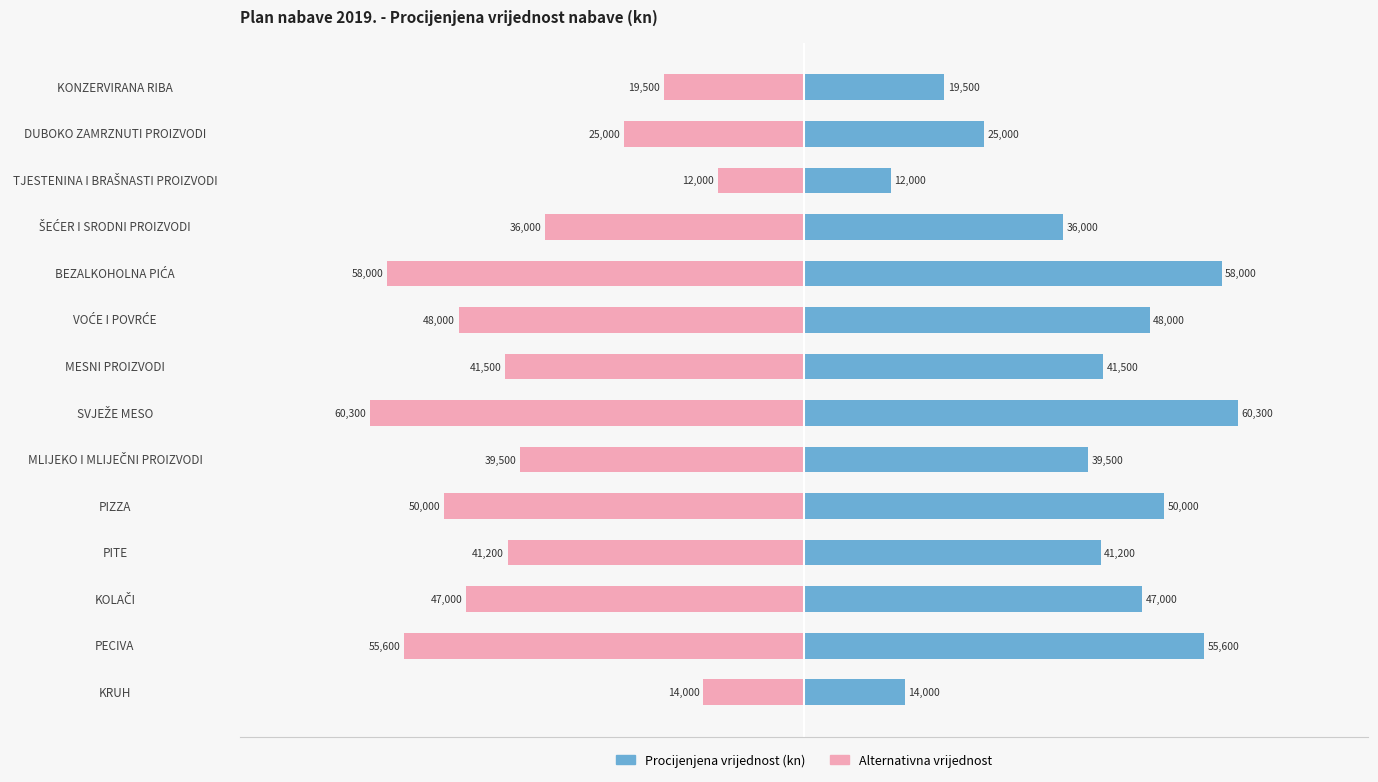

What position from the right is PECIVA?

13